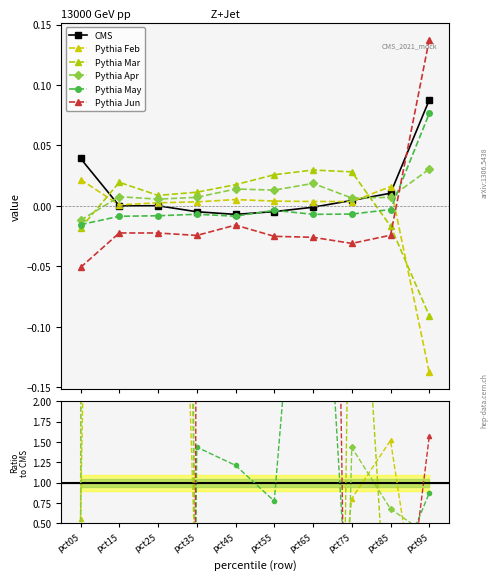

The Apr series shows 0.0 at pct25. True or false?

True